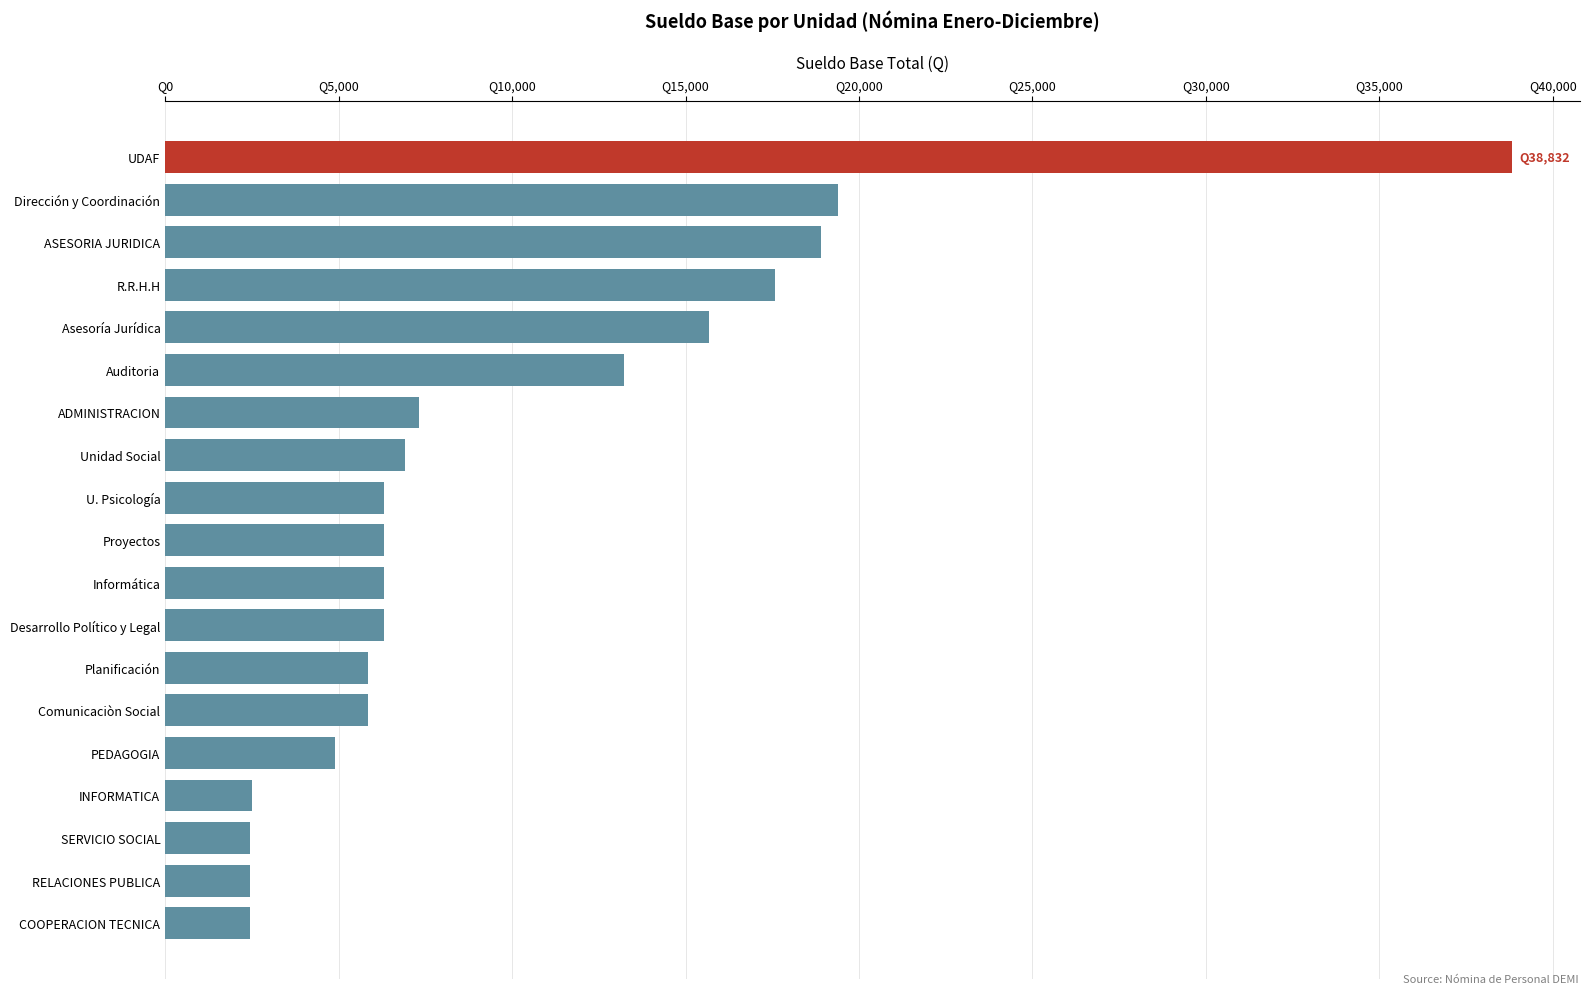

Does the chart contain any negative values?

No